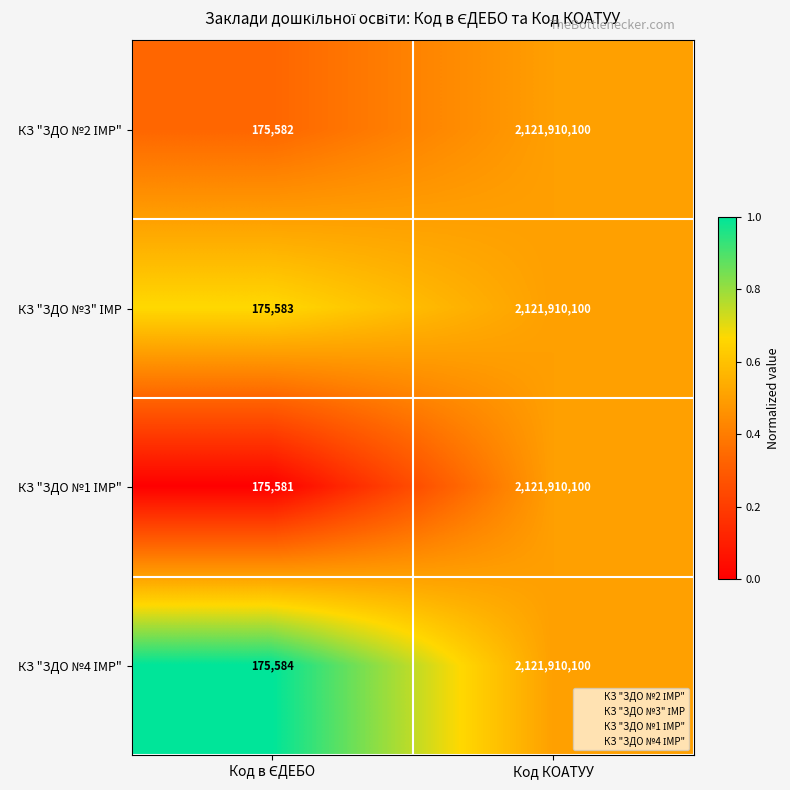

Which category has the highest value across all series?

Код КОАТУУ